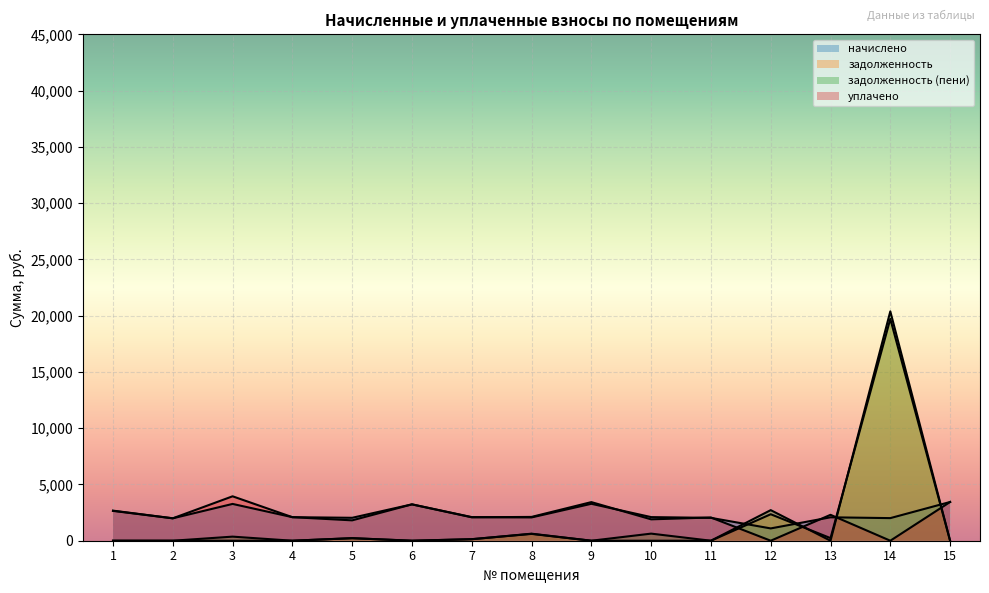

At 10, list the series in order from largest to smallest.

начислено, уплачено, задолженность (пени), задолженность